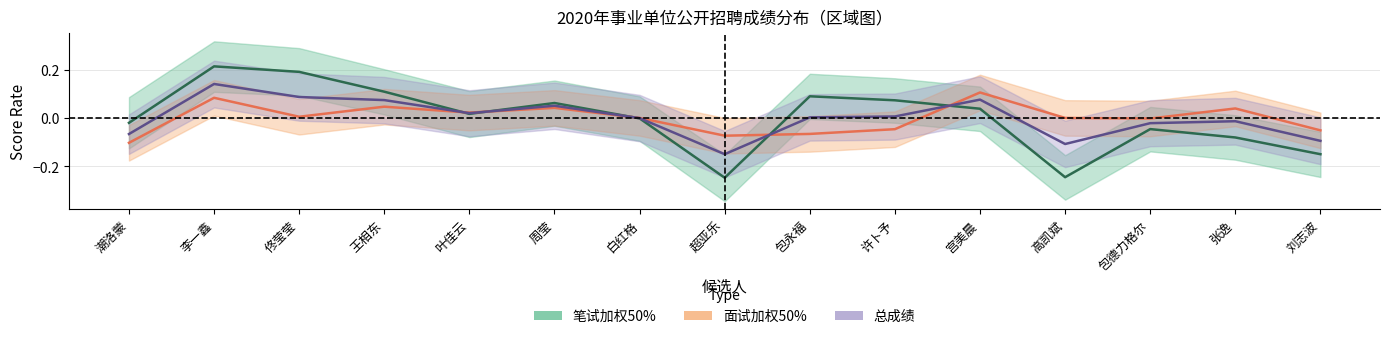

Rank the series by their average value, from highest to lowest.

笔试加权50%, 总成绩, 面试加权50%